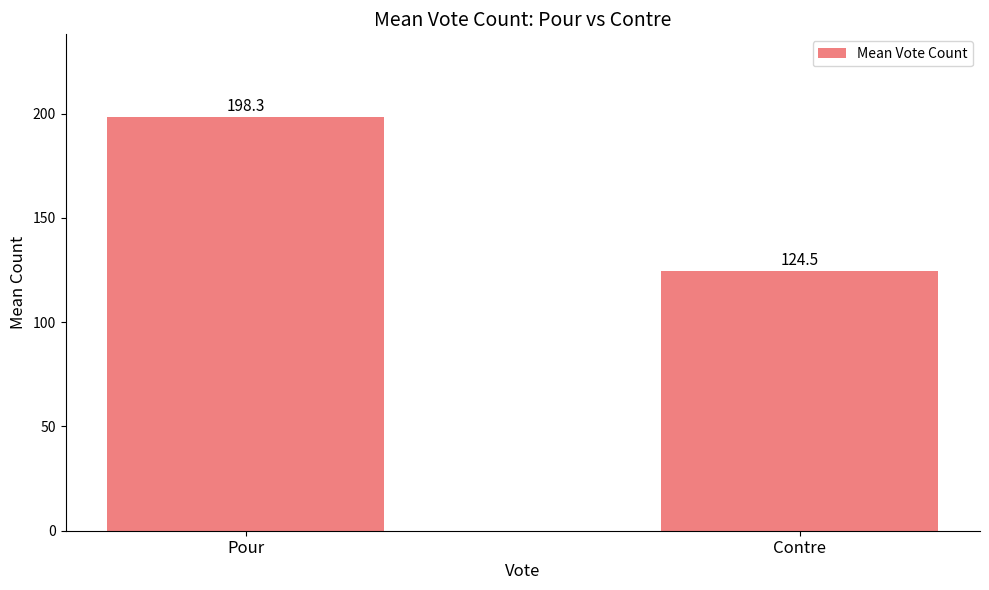

What is the change in value from Pour to Contre?

-73.9